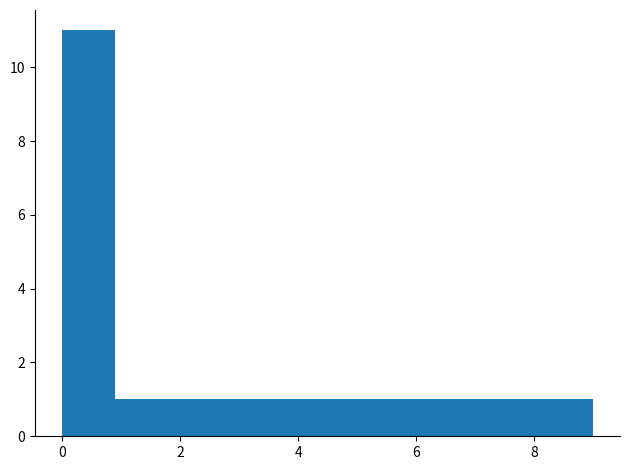

Reading left to right, list every bar in this chart as the range it spans on the x-axis followed by its height. Neither the bar edges nor the heights are printed on the chart, so give them approximately, as read against the axes.

0.0 to 0.9: 11
0.9 to 1.8: 1
1.8 to 2.7: 1
2.7 to 3.6: 1
3.6 to 4.5: 1
4.5 to 5.4: 1
5.4 to 6.3: 1
6.3 to 7.2: 1
7.2 to 8.1: 1
8.1 to 9.0: 1